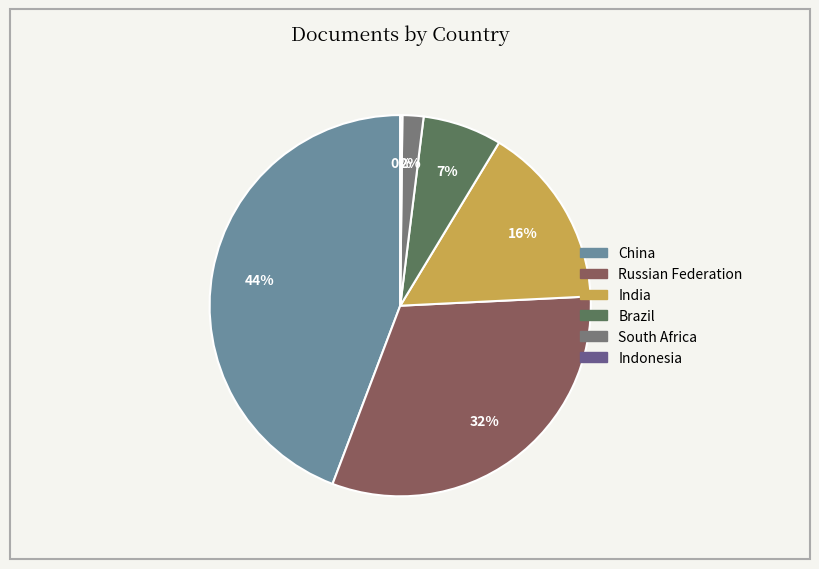

Does Russian Federation represent more than half of the total?

No